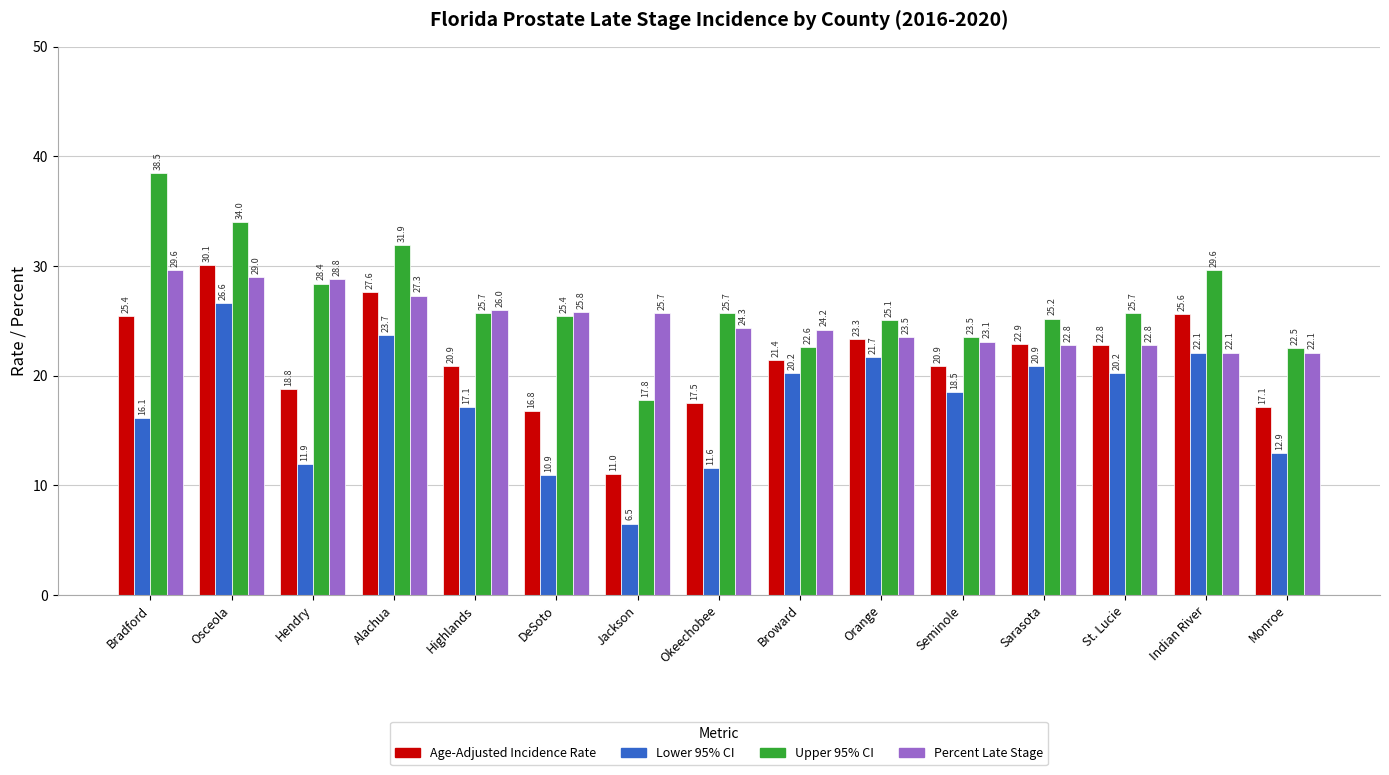

What is the difference between the highest and lowest values at Highlands?

8.9